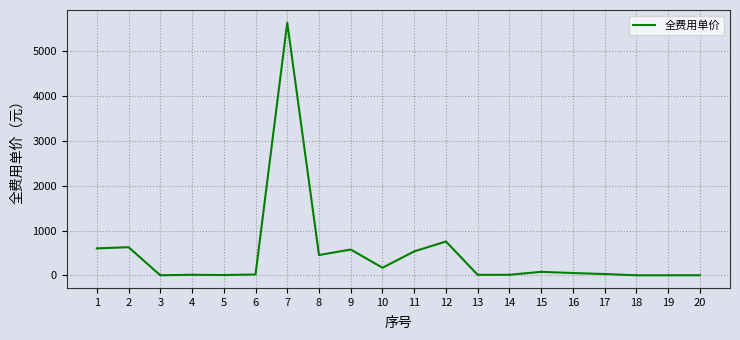

What is the greatest value displayed?

5625.9